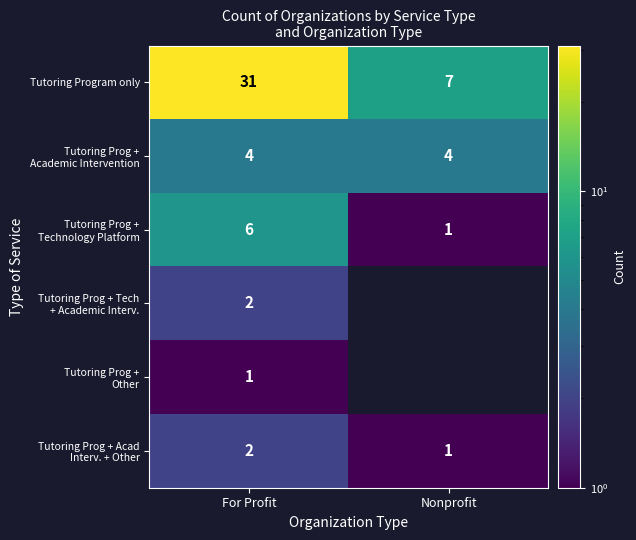

How many series are shown in this chart?

6